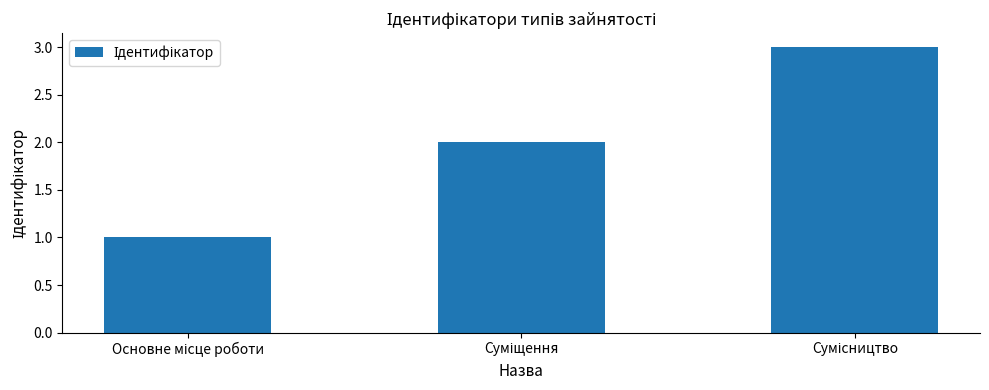

What is the maximum value shown in the chart?

3